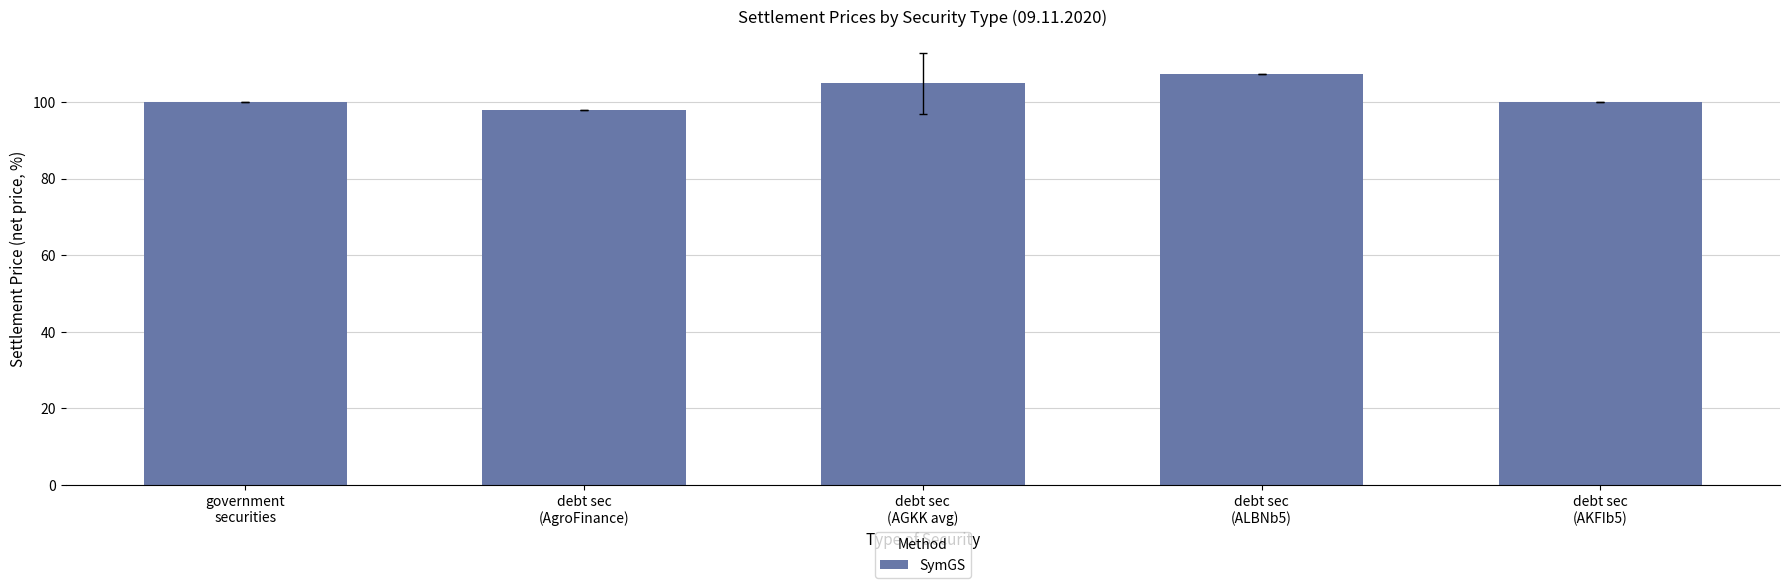

What is the maximum value shown in the chart?

107.3